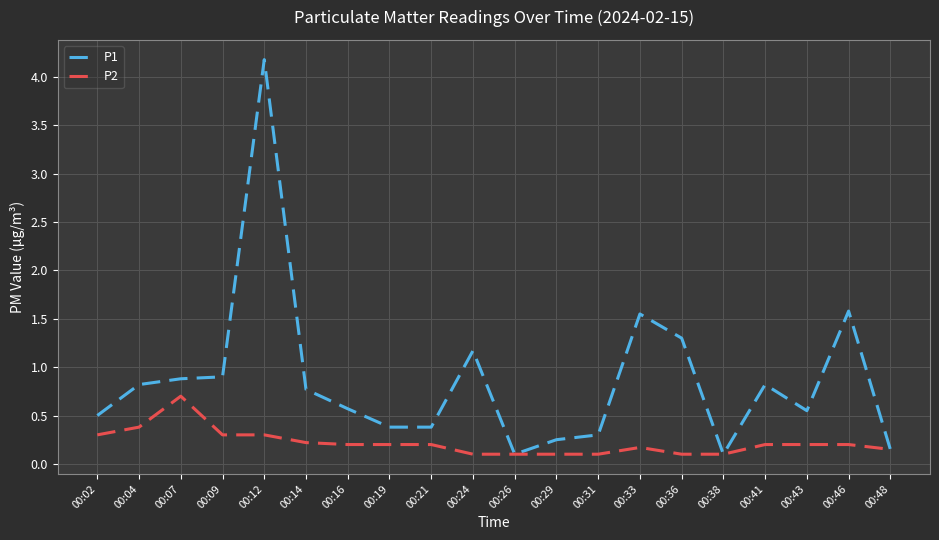

How many lines are shown in the chart?

2